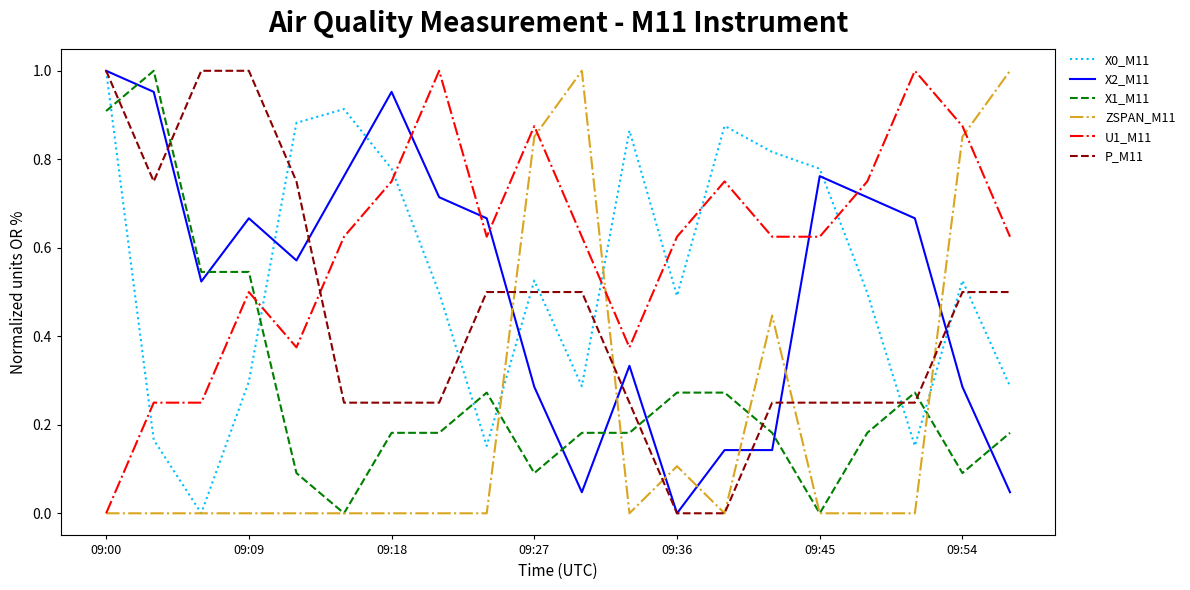

Which series has the largest total across all categories?

U1_M11